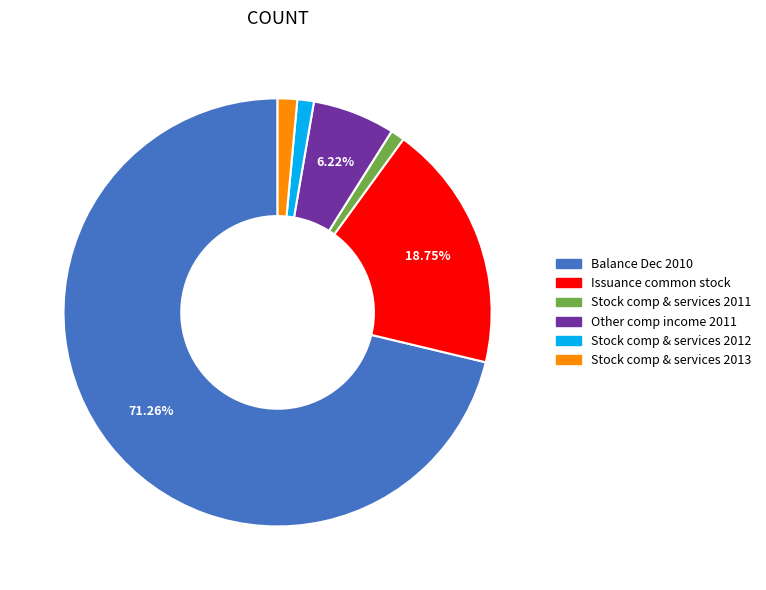

What is the ratio of the value at Other comp income 2011 to the value at Stock comp & services 2013?

4.2